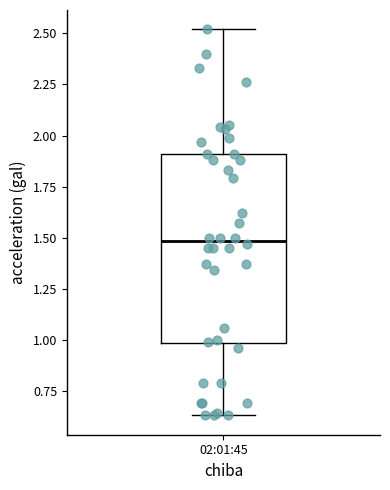

Transcribe this box plot: give where the median line is, the range the box spans, and where the two whiskers end, as read against the y-axis. The values are not printed on the chart, so give them approximately, as read against the axis.

median 1.50, box 1.00 to 1.90, whiskers 0.65 to 2.50